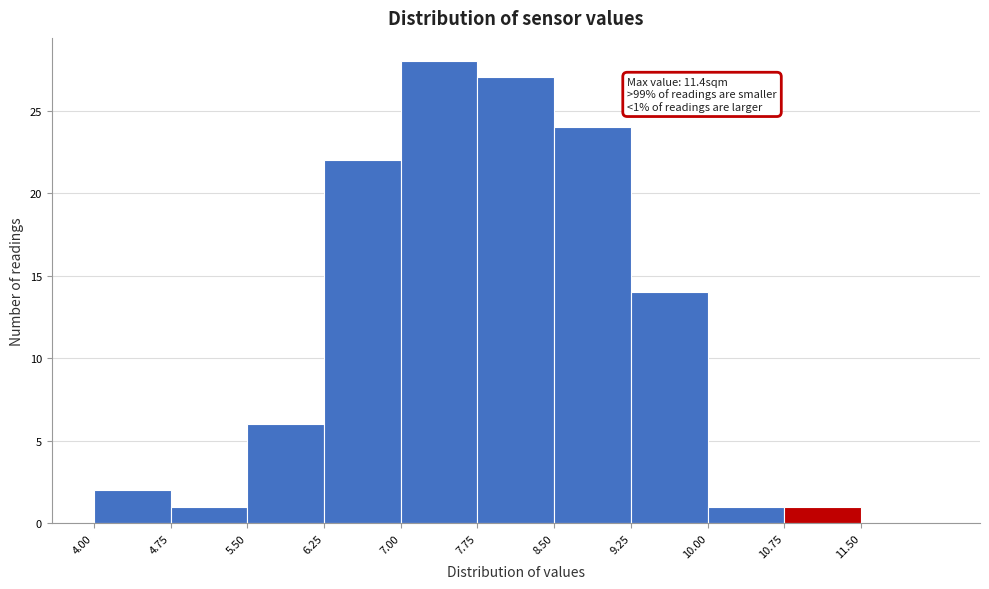

Which range on the x-axis has the tallest bar?

7.00 to 7.75